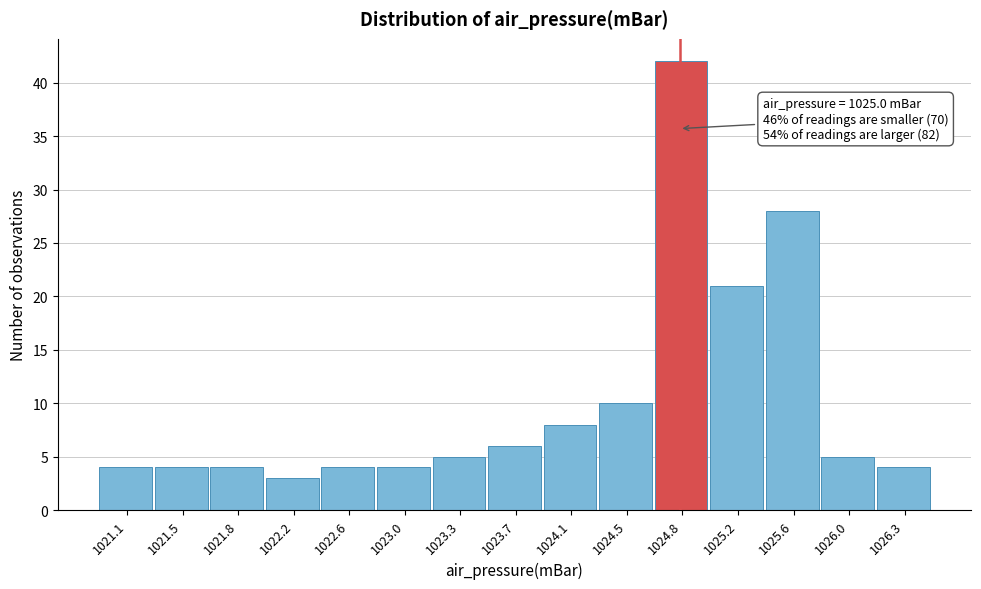

Reading right to left, list all the values displayed in this chart.

1026.3=4	1026.0=5	1025.6=28	1025.2=21	1024.8=42	1024.5=10	1024.1=8	1023.7=6	1023.3=5	1023.0=4	1022.6=4	1022.2=3	1021.8=4	1021.5=4	1021.1=4